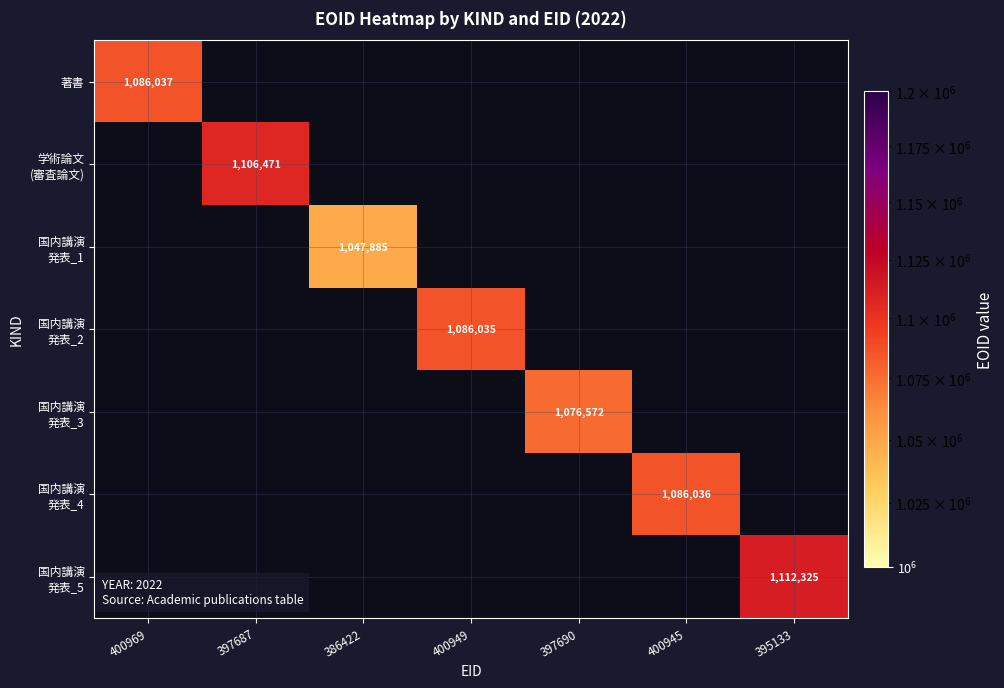

What is the smallest value displayed?

1047885.0